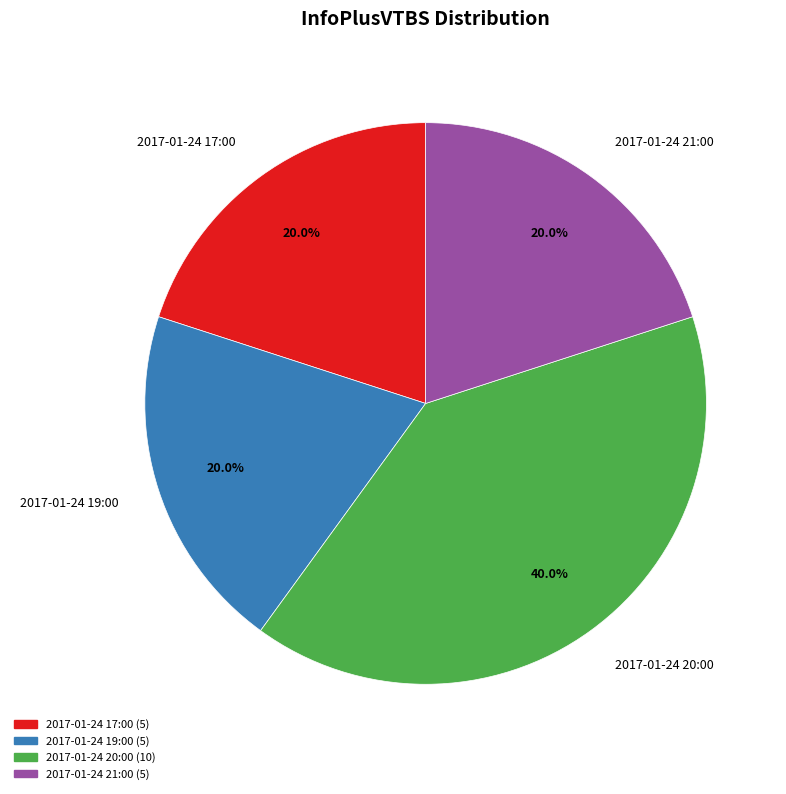

The 2017-01-24 19:00 slice represents 26% of the pie. True or false?

False